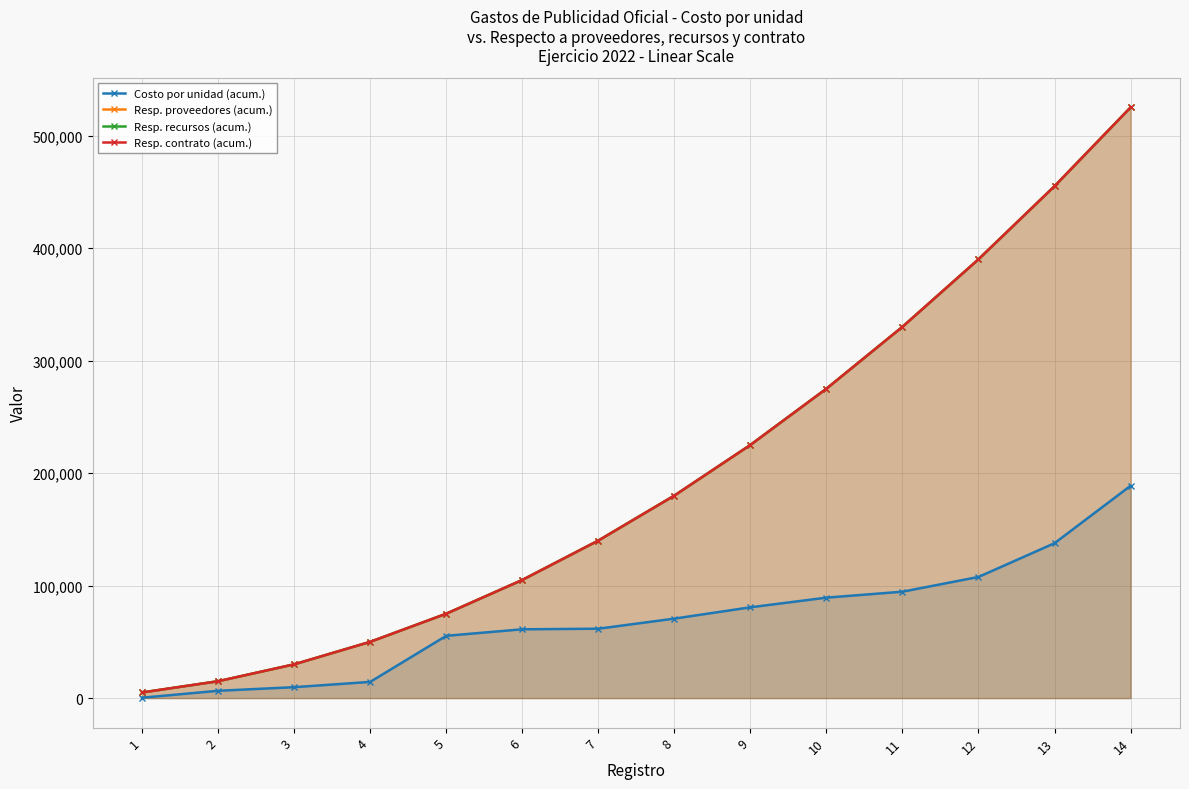

Where does the Resp. proveedores (acum.) series first go above 180000?

9